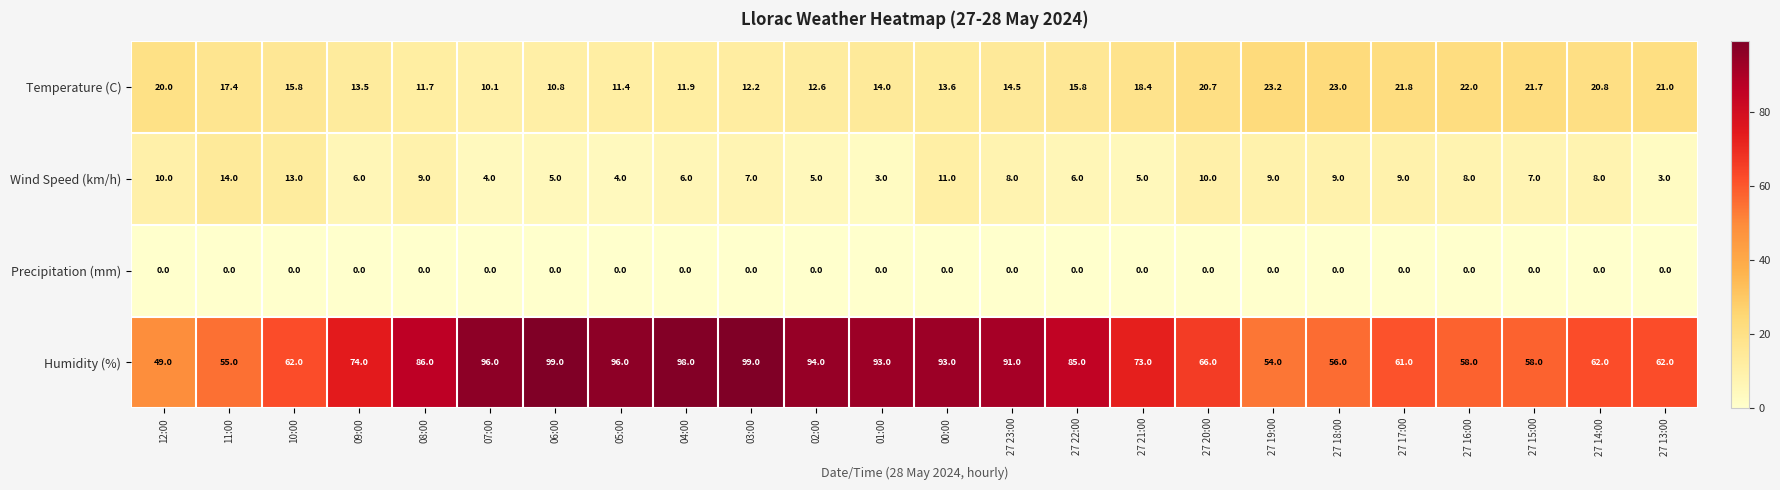

The Temperature (C) series shows 24.7 at 11:00. True or false?

False